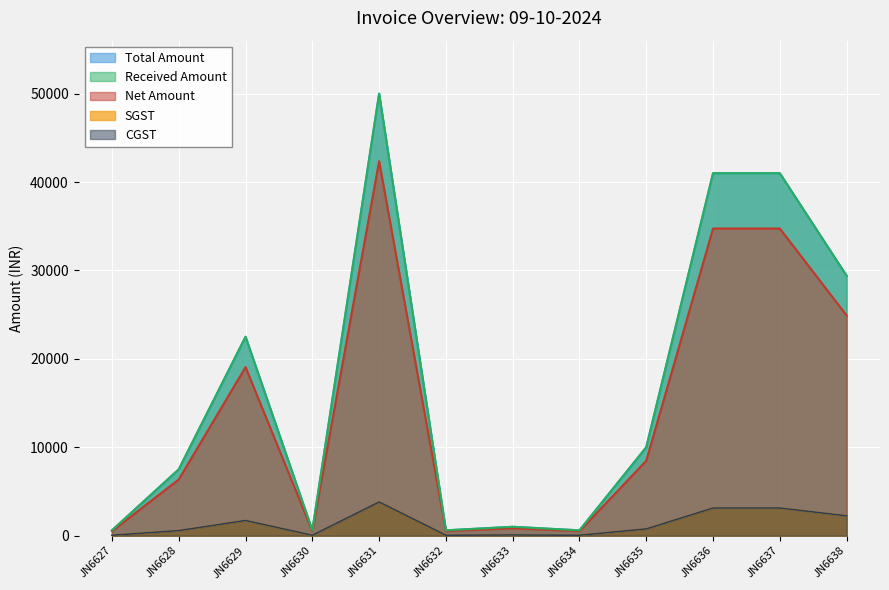

At which label is CGST closest to 1929?

JN6629